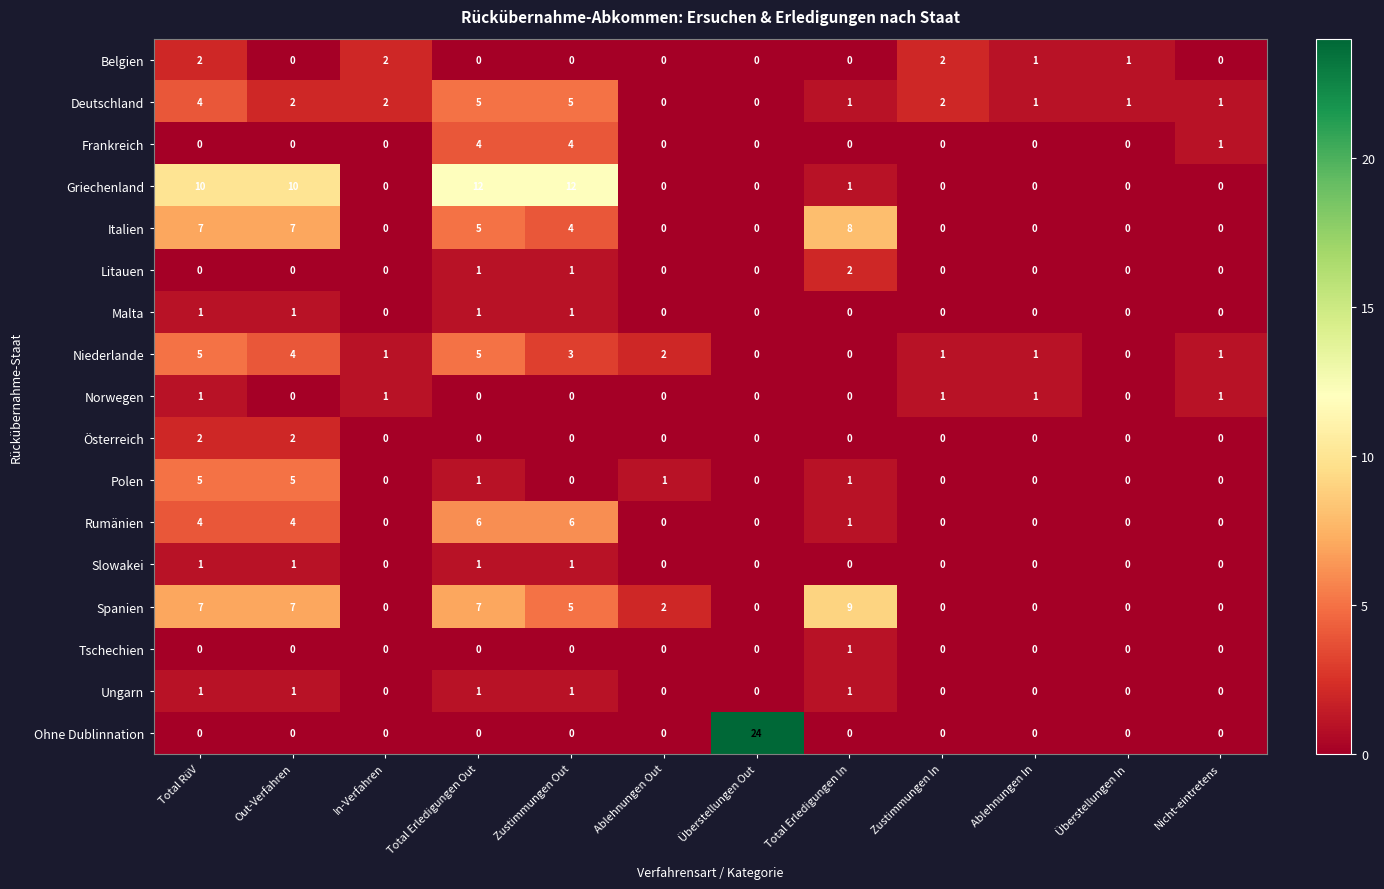

Which series has the largest range (max minus min)?

Ohne Dublinnation